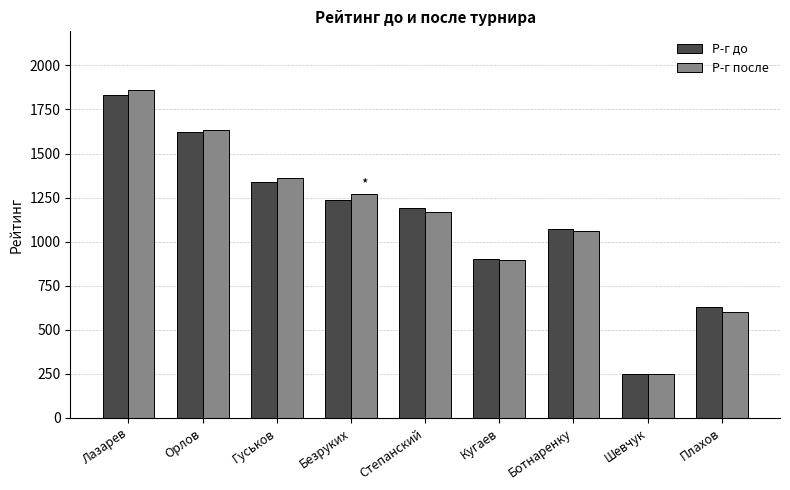

Reading left to right, list all the values displayed in this chart.

Р-г до: 1832	1625	1338	1237	1191	900	1071	250	626
Р-г после: 1859	1633	1363	1268	1167	895	1059	250	601